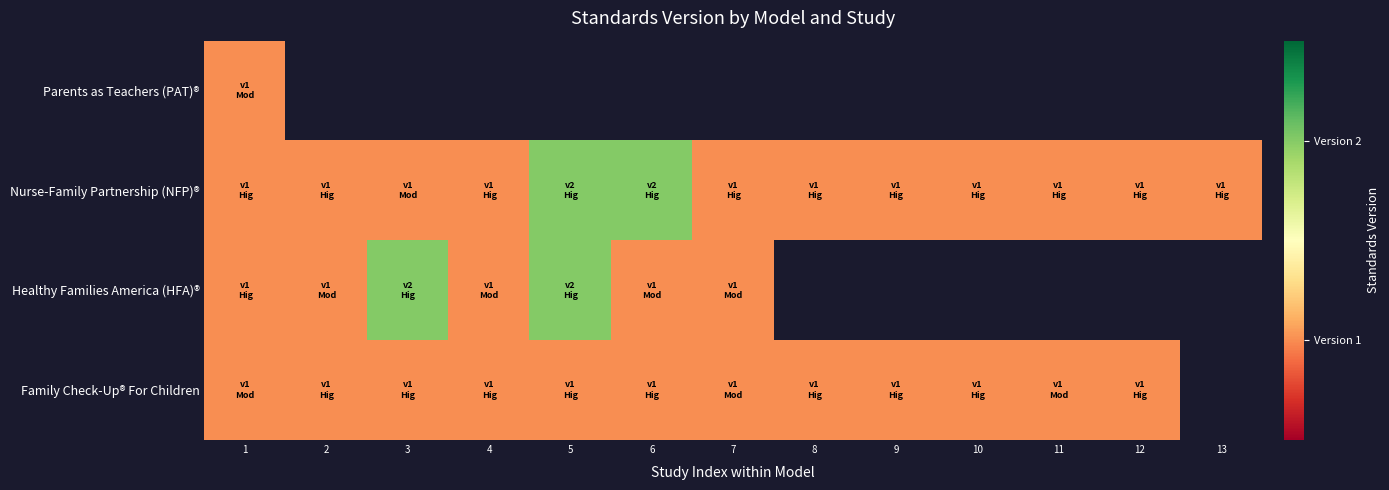

What is the sum of the Healthy Families America (HFA)® values at 6 and 5?

3.0